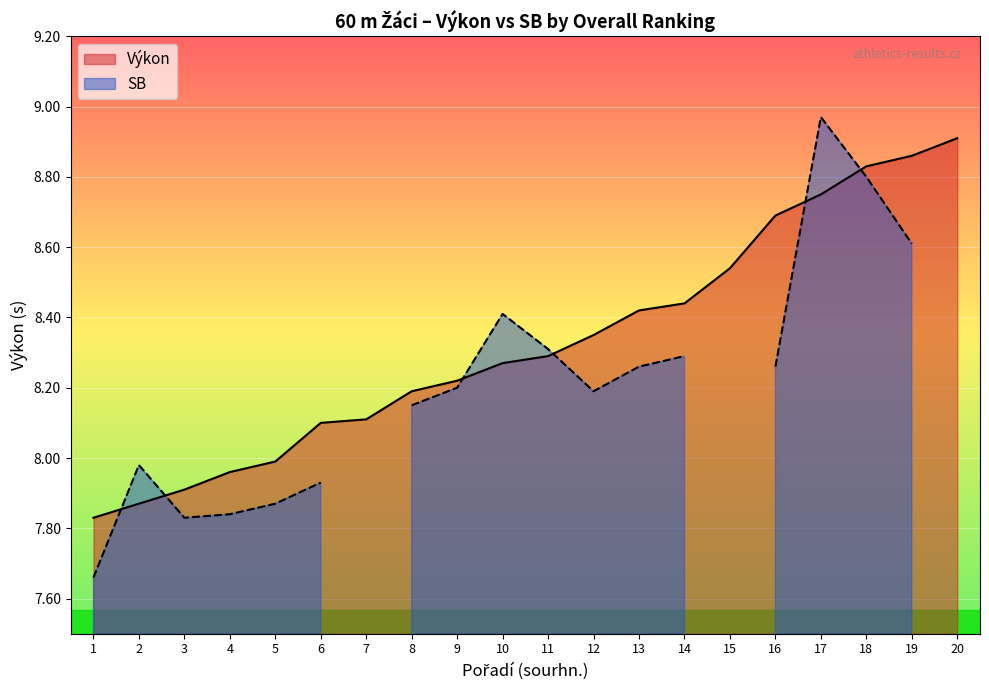

Is it true that the value at 15 is 4.0?

False